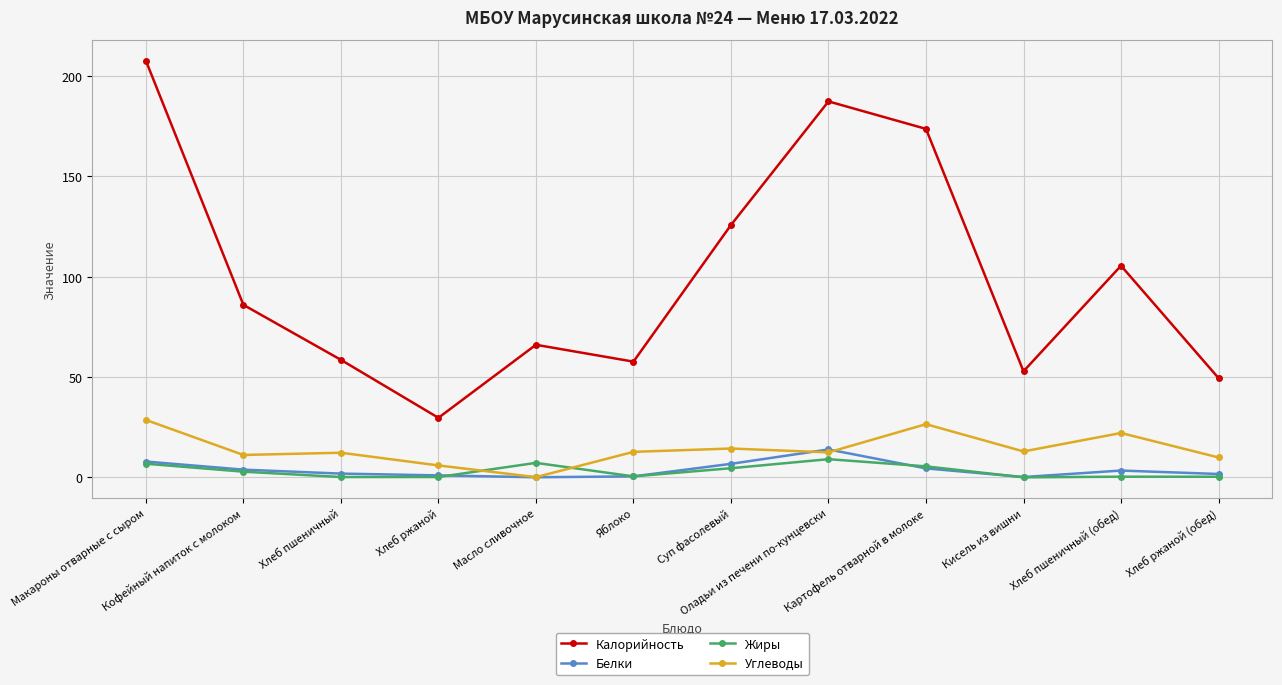

What is the sum of the Углеводы values at Масло сливочное and Хлеб ржаной (обед)?

10.1